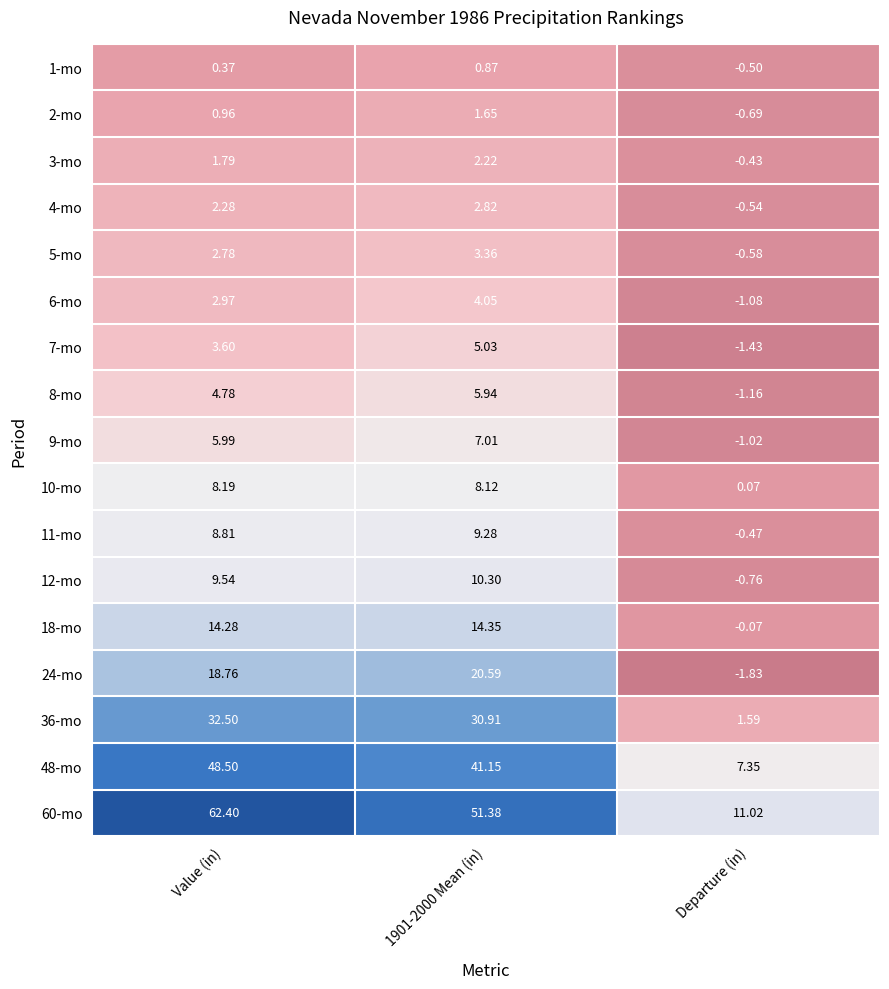

At which category is the sum across all series the highest?

Value (in)